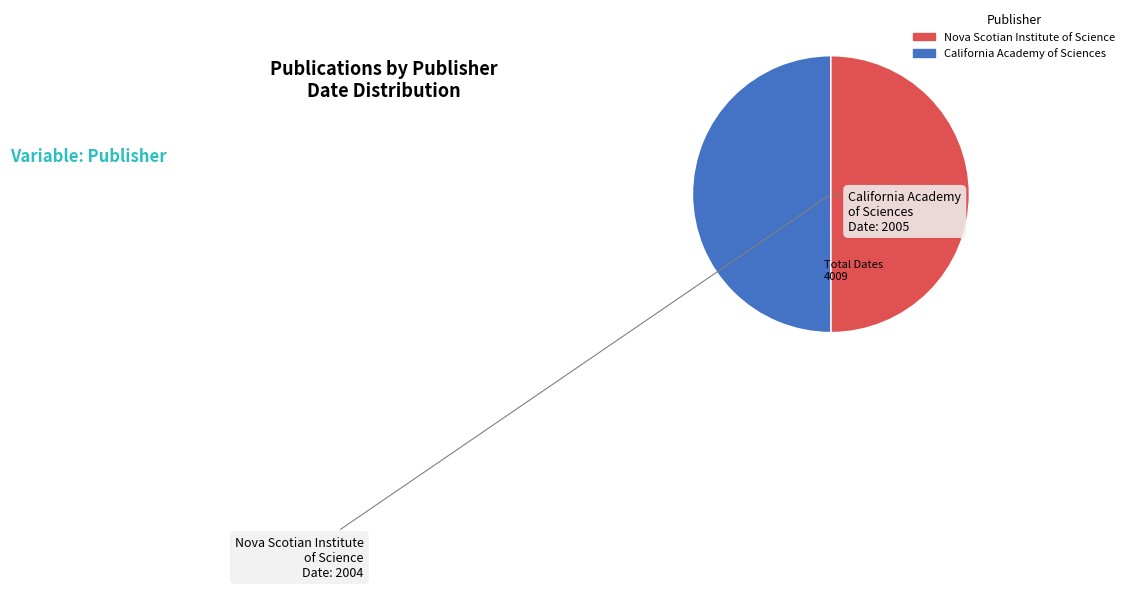

Rank the categories by value from highest to lowest.

California Academy of Sciences 2005, Nova Scotian Institute of Science 2004